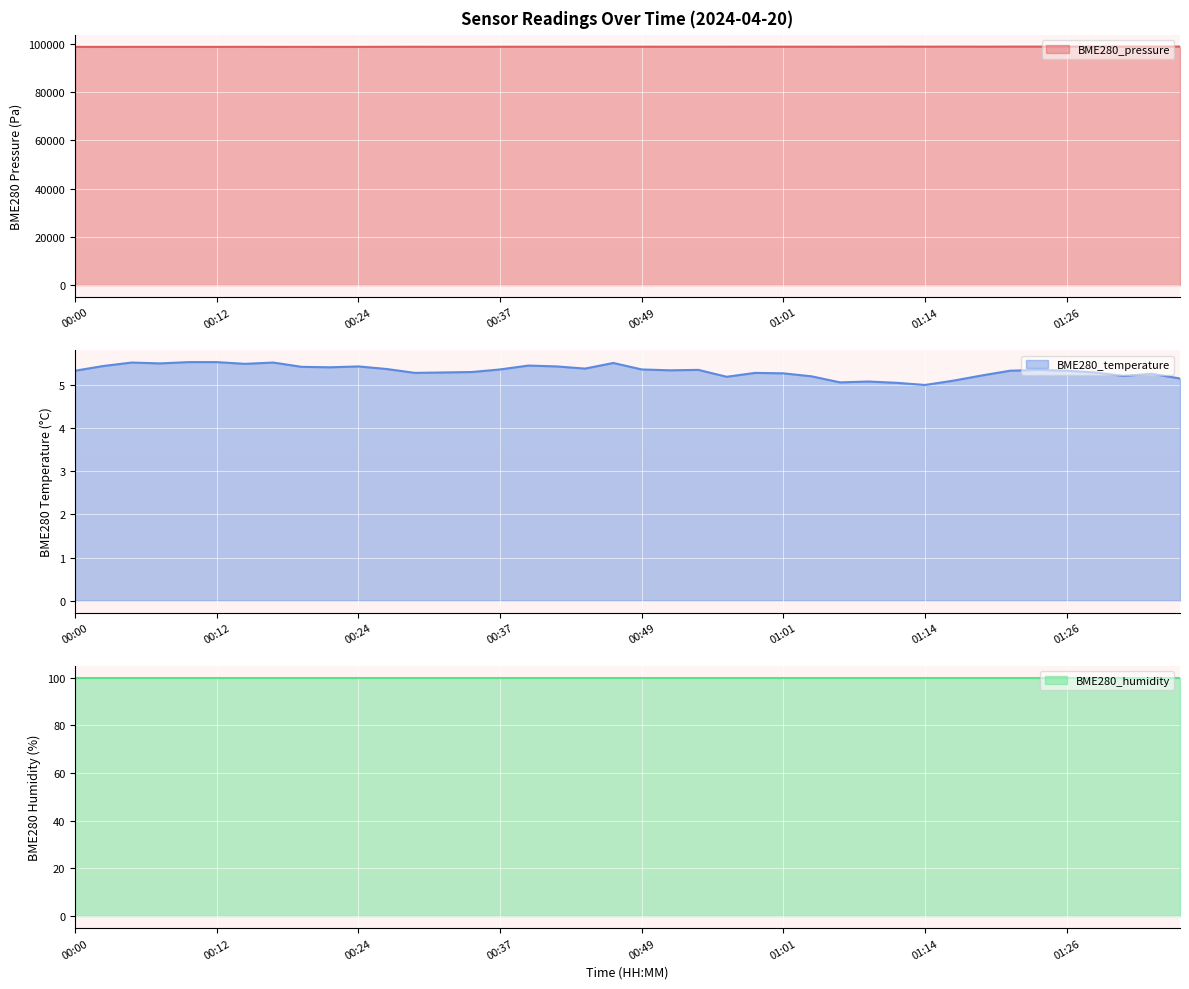

What is the value of the BME280_temperature line point at the 25th from the left?

5.3